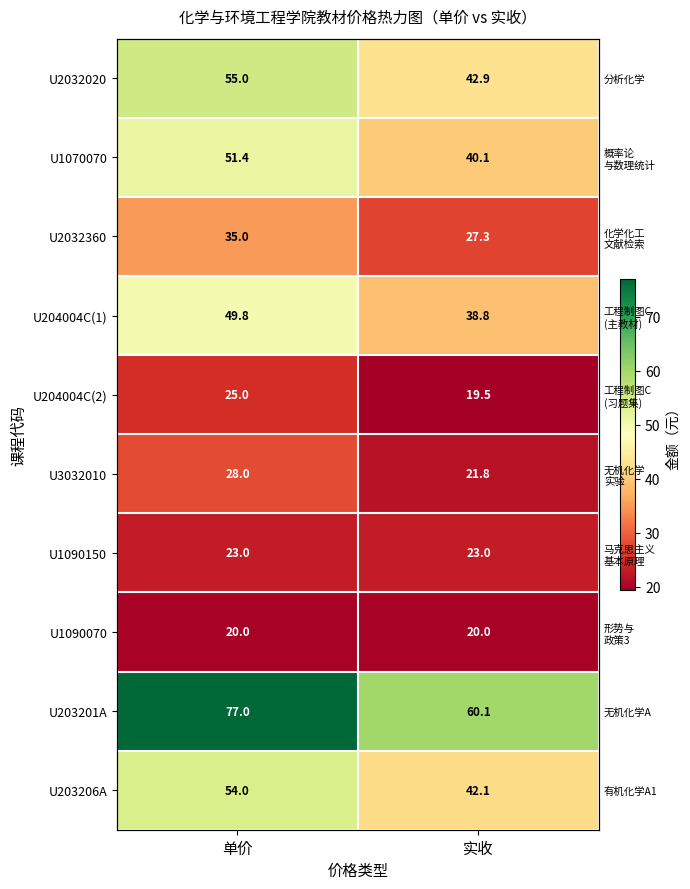

True or false: U1090070 has a value of 20.0 at 单价.

True